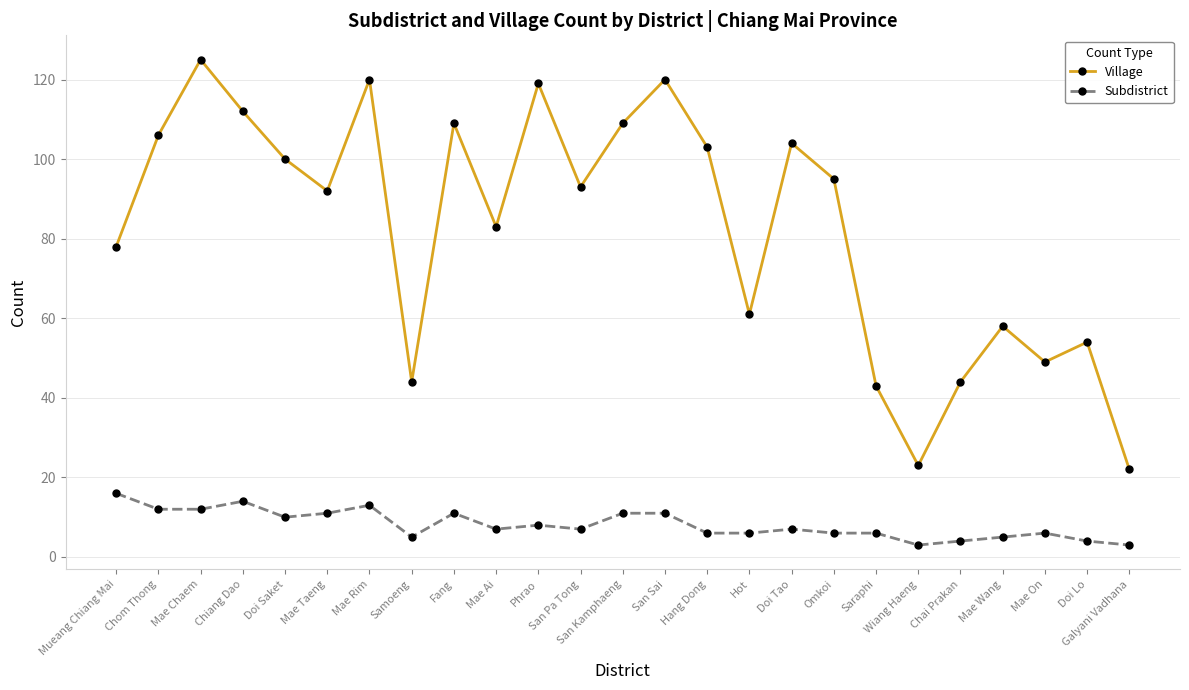

The value of Village at Saraphi is 43. True or false?

True